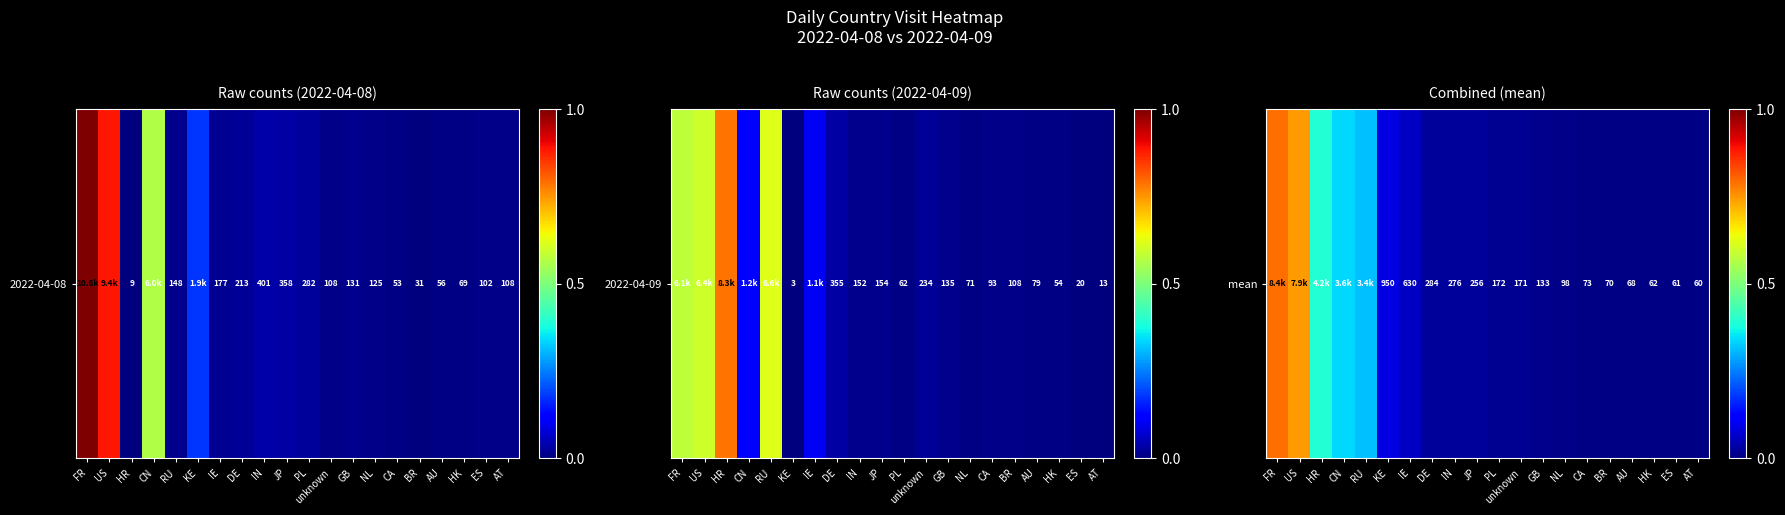

Reading right to left, transcribe all the data shown in this chart.

AT=60.5	ES=61.0	HK=61.5	AU=67.5	BR=69.5	CA=73.0	NL=98.0	GB=133.0	unknown=171.0	PL=172.0	JP=256.0	IN=276.5	DE=284.0	IE=629.5	KE=949.5	RU=3353.5	CN=3598.5	HR=4173.5	US=7877.5	FR=8372.0